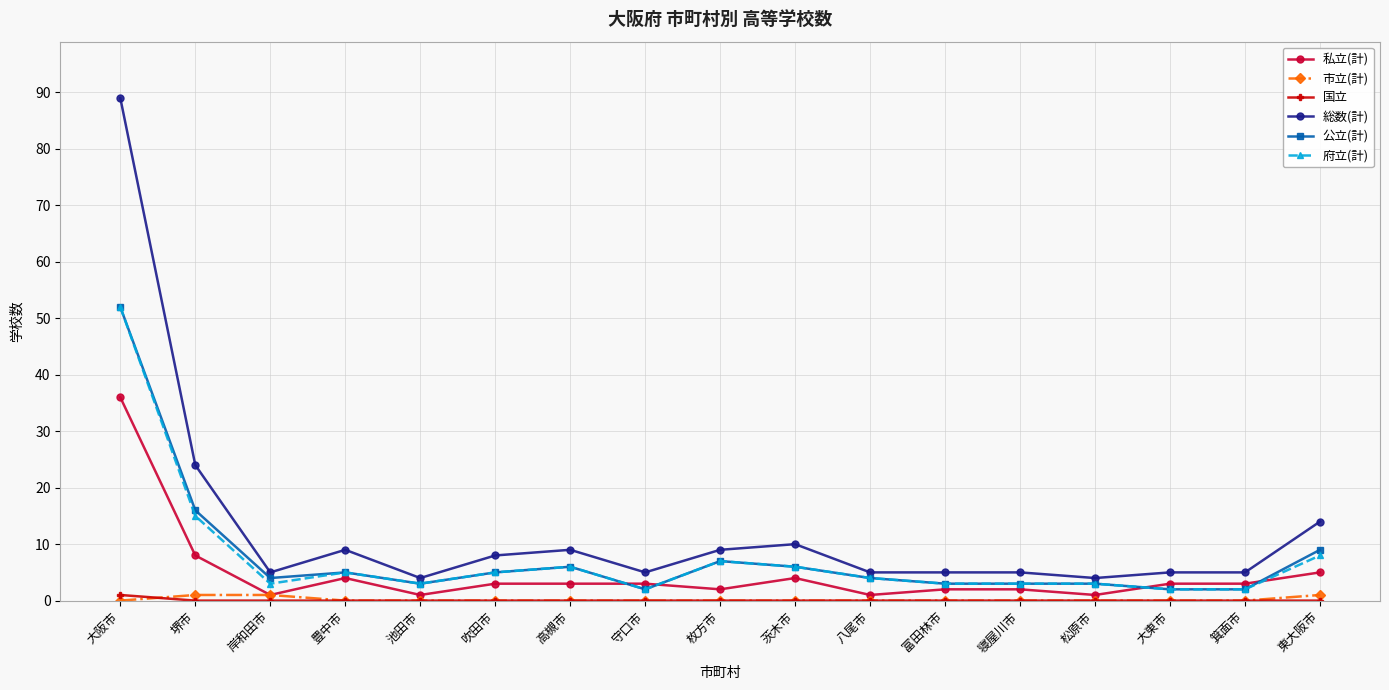

Does the chart display data point markers on the line(s)?

Yes